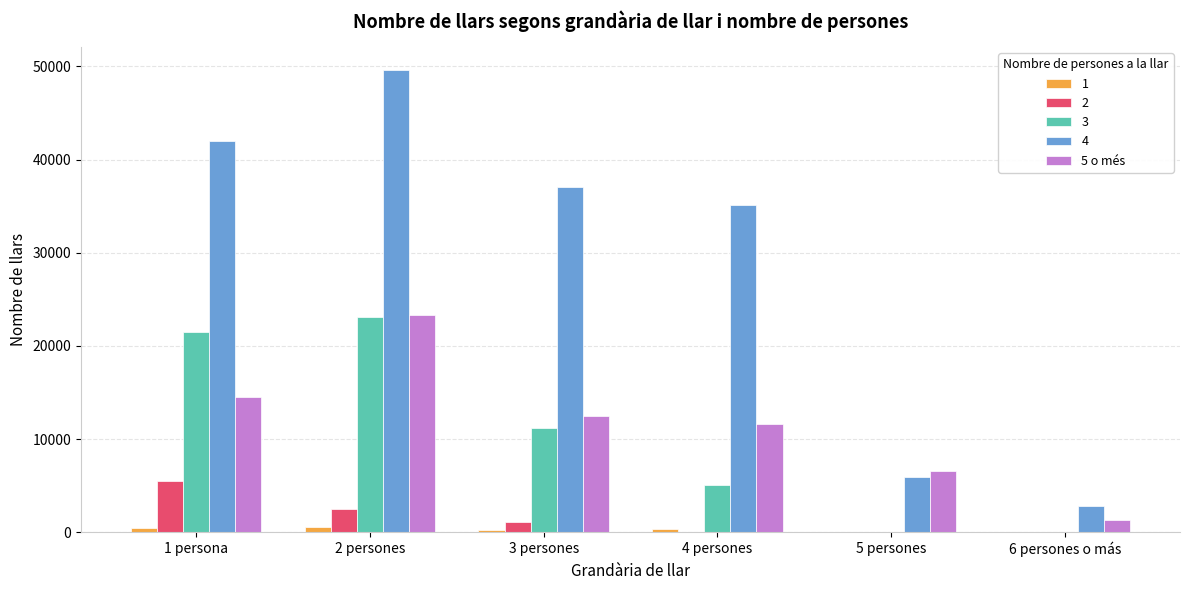

At which category does the chart reach its peak across all series?

2 persones